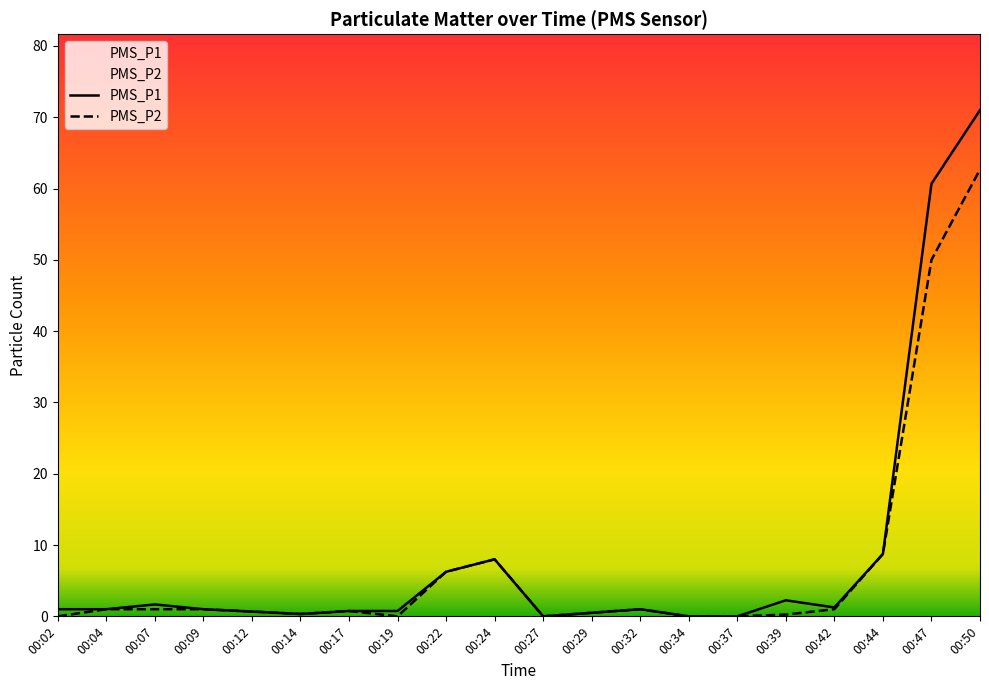

At which label is PMS_P2 closest to 31?

00:47